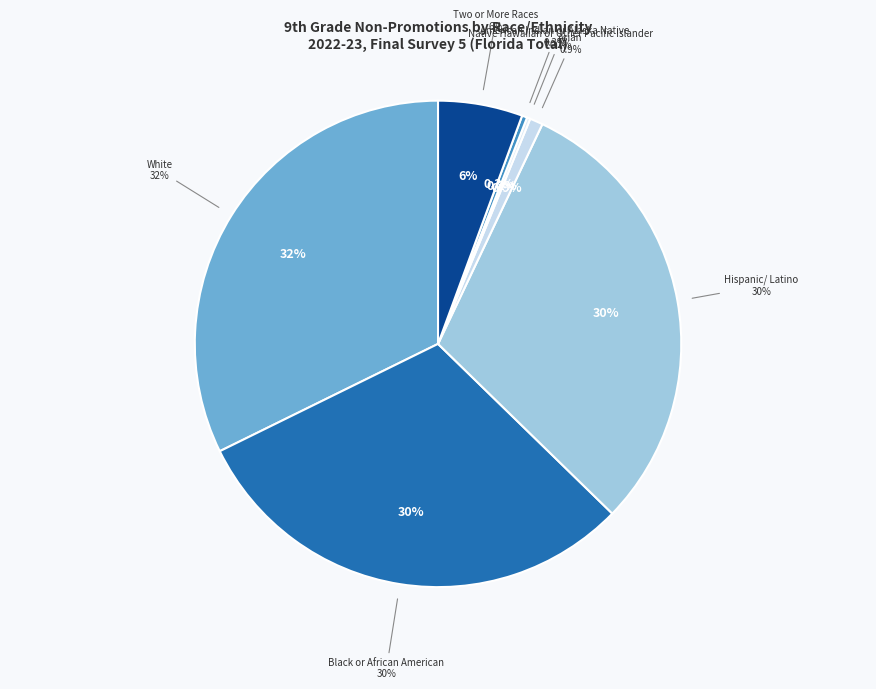

To the nearest percent, what percentage of the pie is Asian?

1%